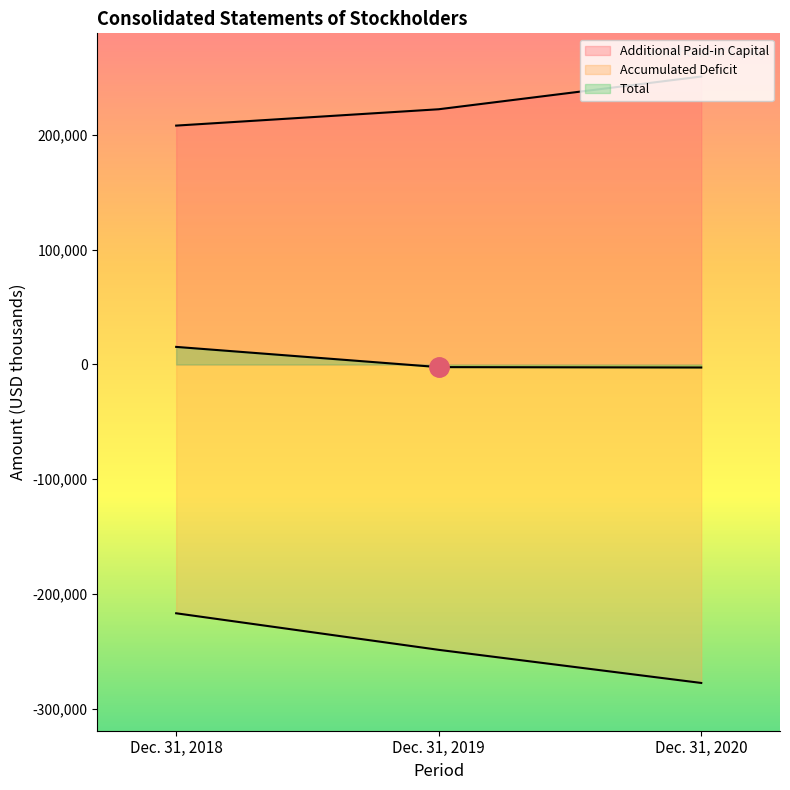

What is the sum of all Total values?

10456